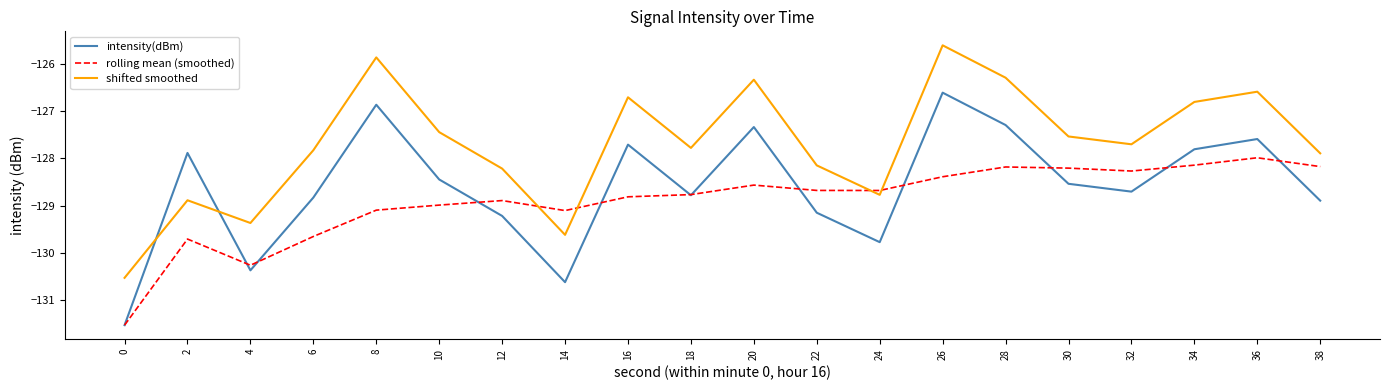

List the series in order of their peak value, lowest first.

rolling mean (smoothed), intensity(dBm), shifted smoothed